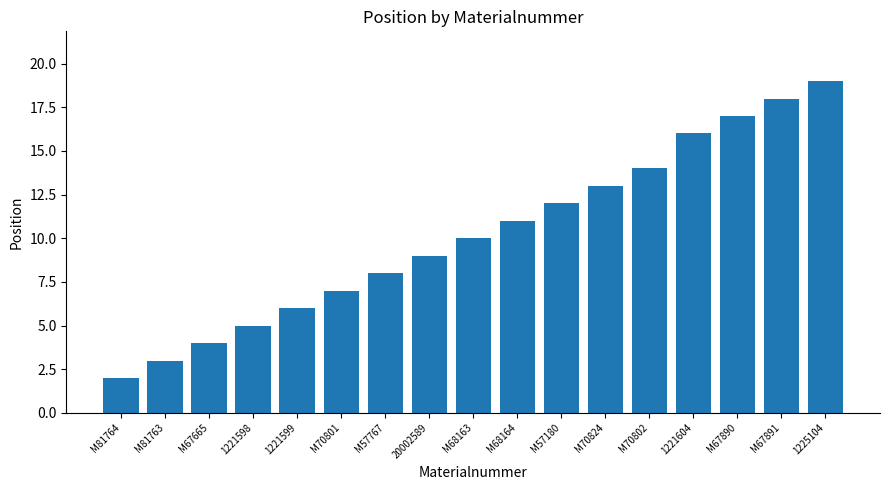

Reading left to right, extract all data points from this chart.

M81764=2	M81763=3	M67665=4	1221598=5	1221599=6	M70801=7	M57767=8	20002589=9	M68163=10	M68164=11	M57180=12	M70824=13	M70802=14	1221604=16	M67890=17	M67891=18	1225104=19